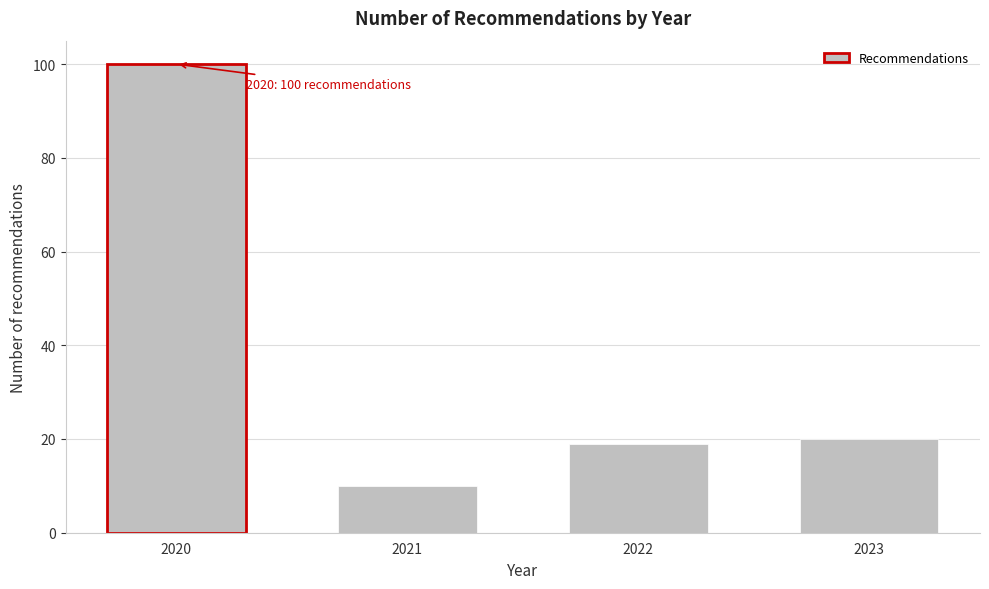

Reading left to right, list all the values displayed in this chart.

2020=100	2021=10	2022=19	2023=20